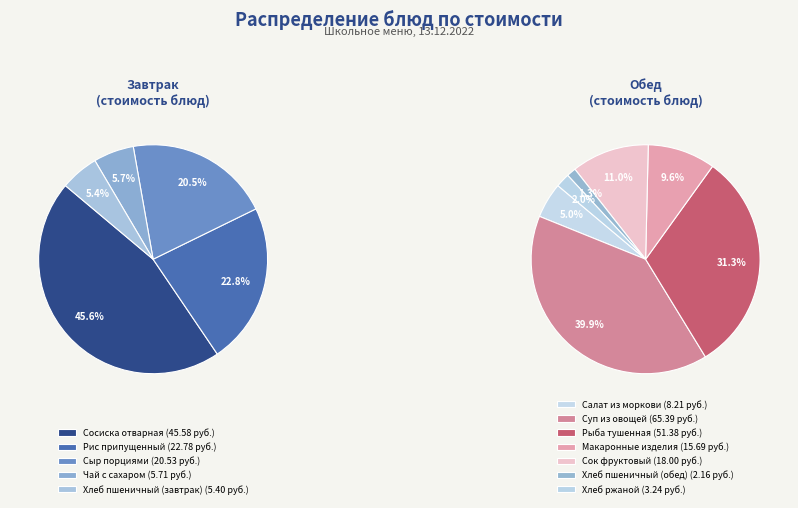

Is there a majority slice in this chart?

No